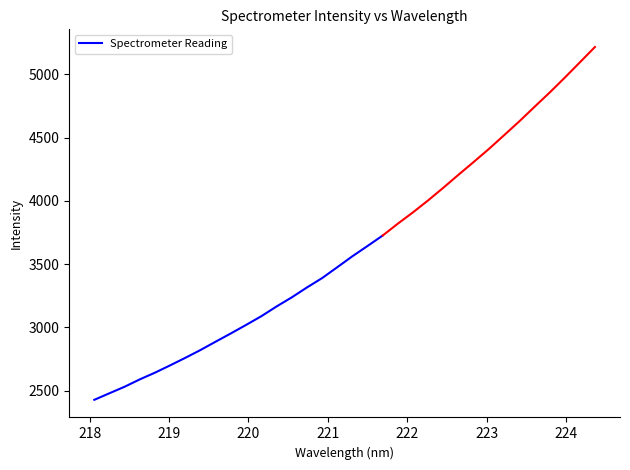

How many data points does each series have?

20